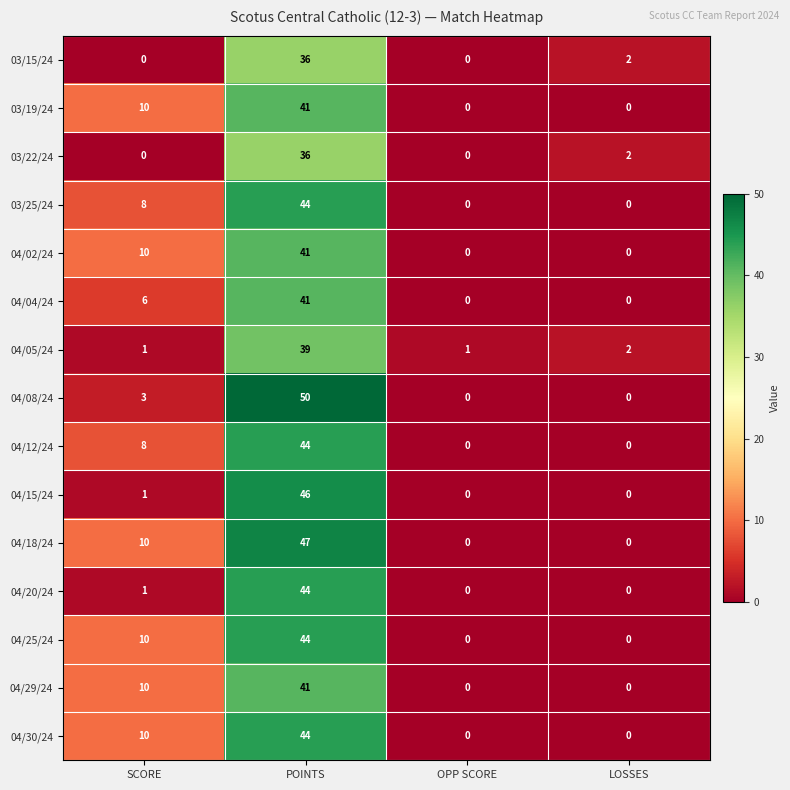

Which label corresponds to the largest value in the chart?

POINTS